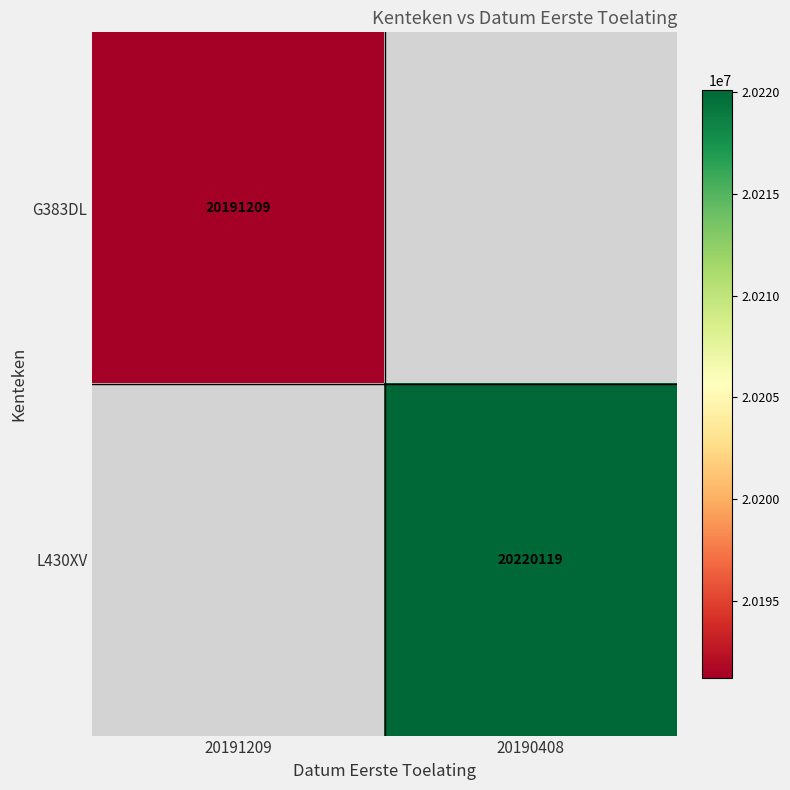

The L430XV series shows 20220119 at 20190408. True or false?

True